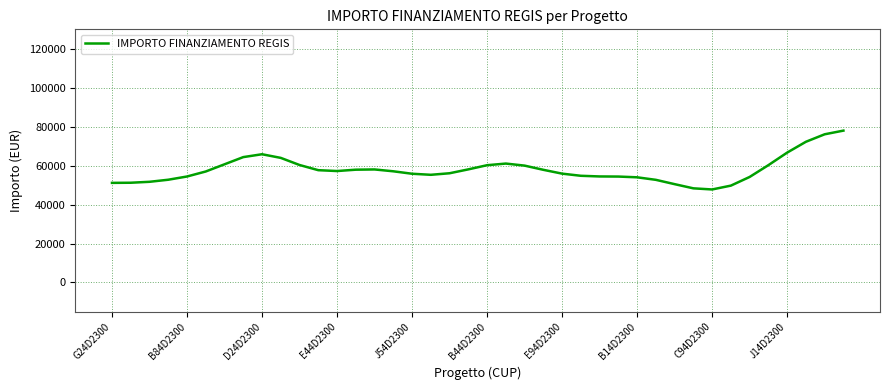

What is the minimum value shown in the chart?

47766.7